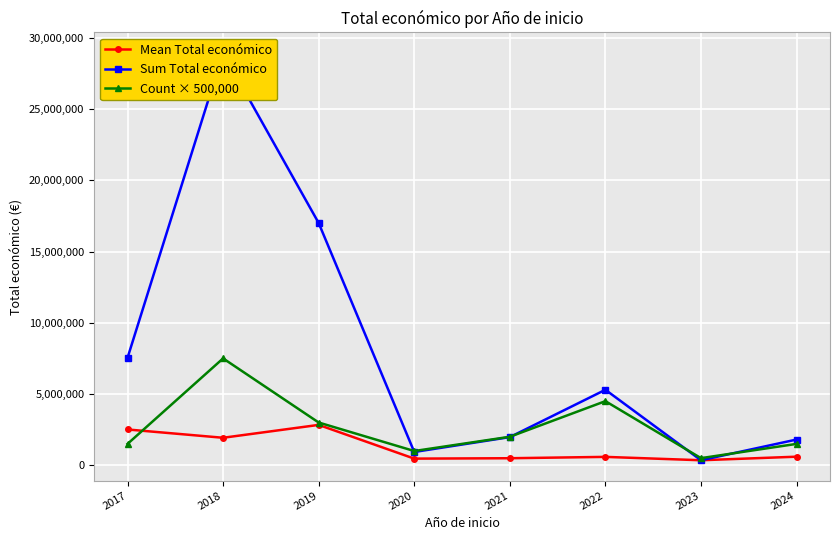

Between 2019 and 2022, which series saw the biggest shift?

Sum Total económico